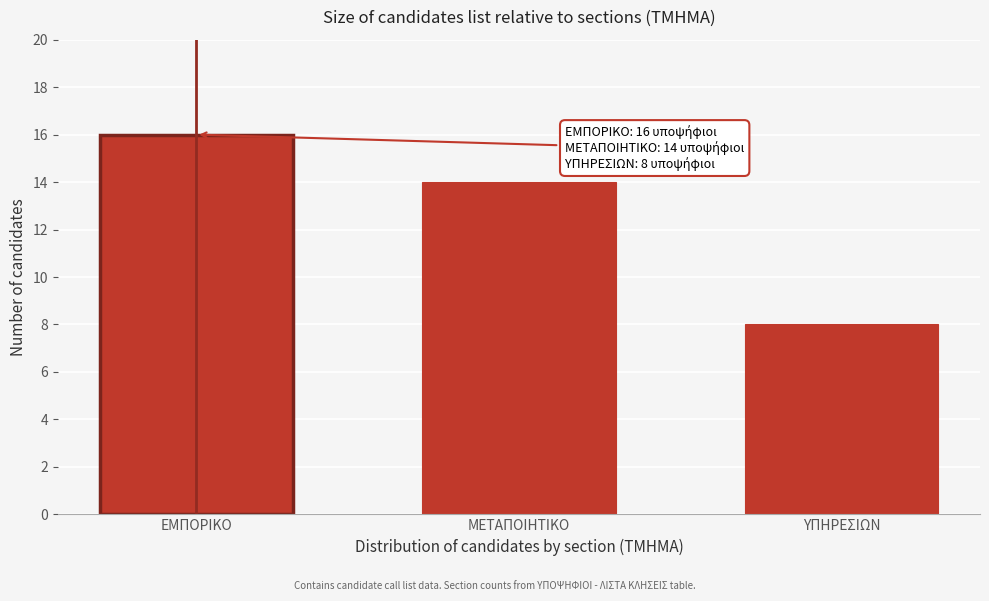

Reading right to left, transcribe all the data shown in this chart.

ΥΠΗΡΕΣΙΩΝ=8	ΜΕΤΑΠΟΙΗΤΙΚΟ=14	ΕΜΠΟΡΙΚΟ=16